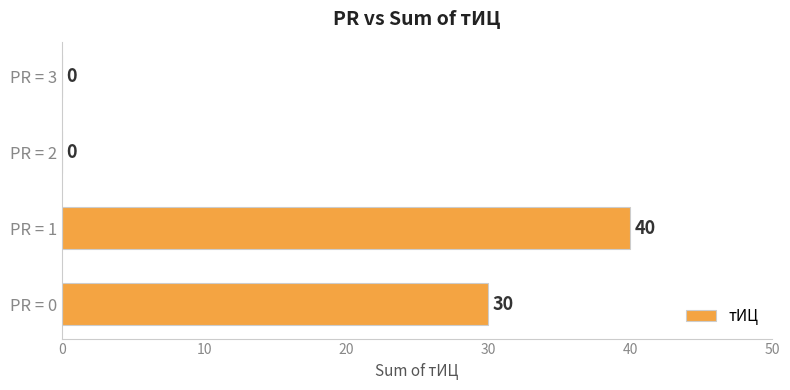

What is the sum of the values at PR = 1 and PR = 0?

70